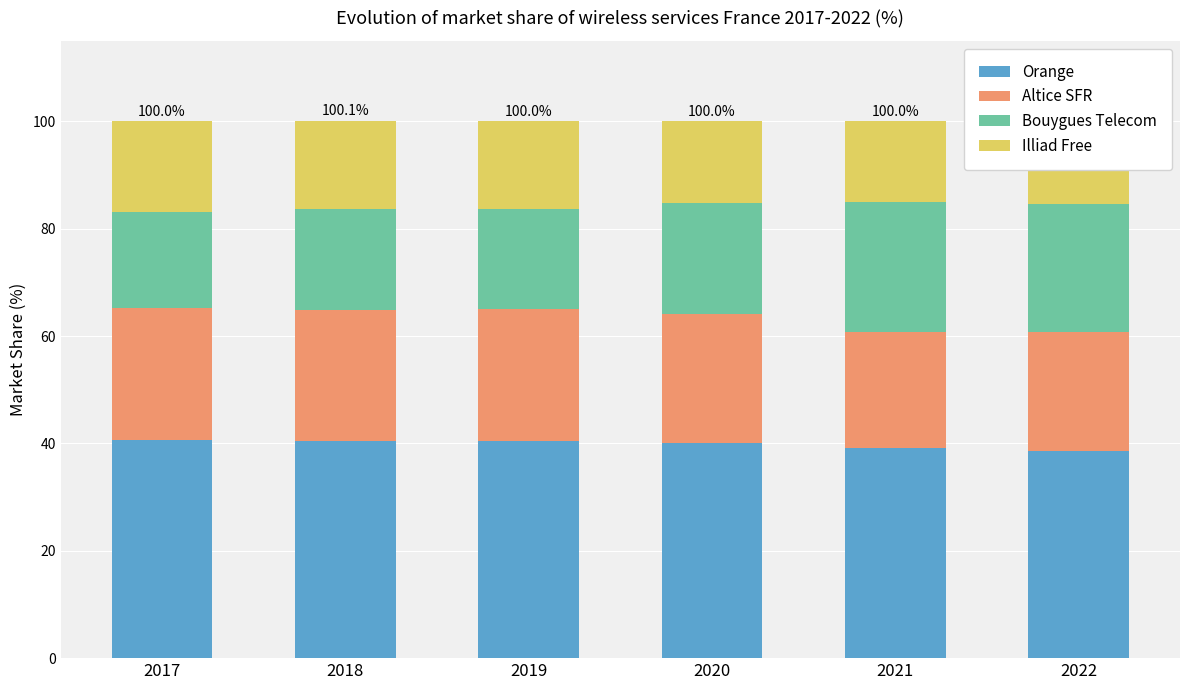

True or false: Orange has a value of 38.5 at 2022.

True